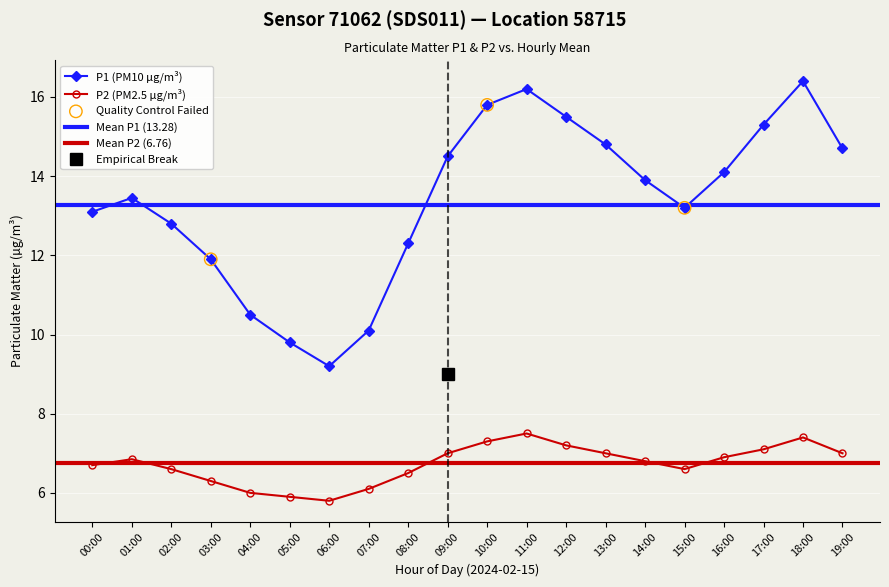

Which series has the largest total across all categories?

P1